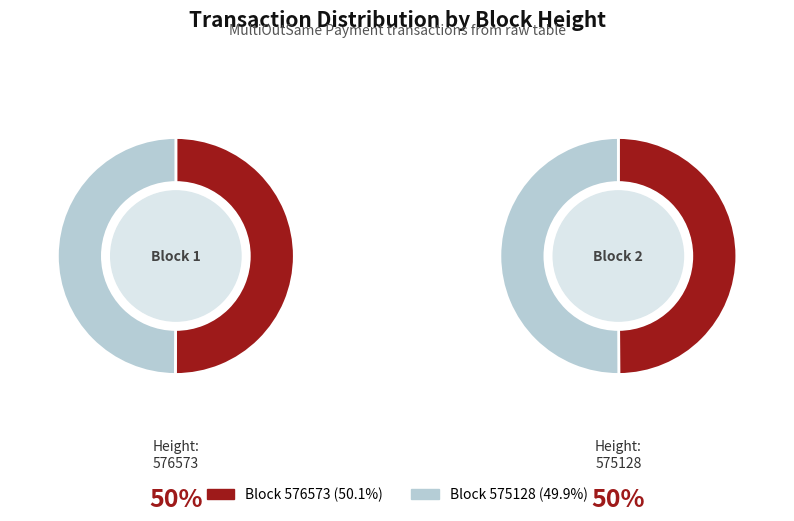

Which category has the biggest portion of the pie?

576573